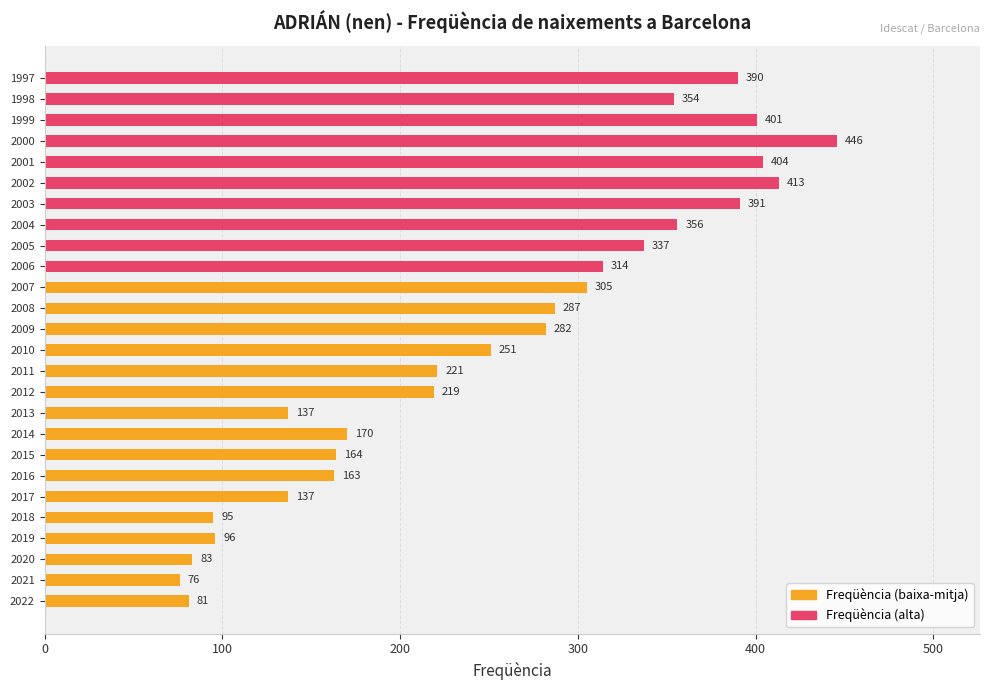

True or false: the data shows 251 at 2010.

True